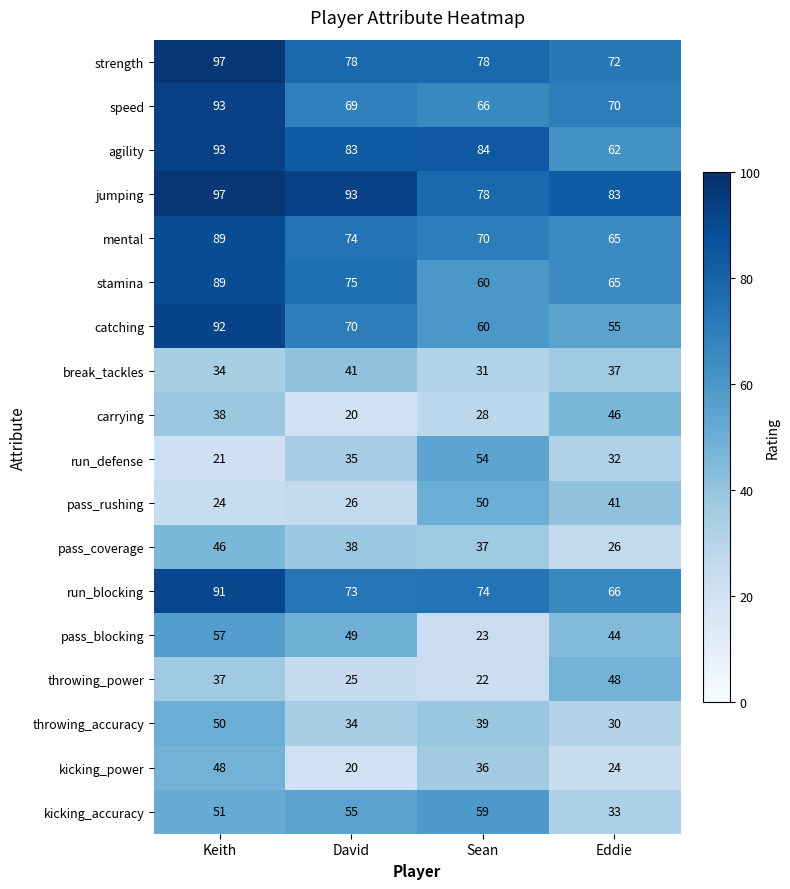

Which category has the highest value across all series?

Keith